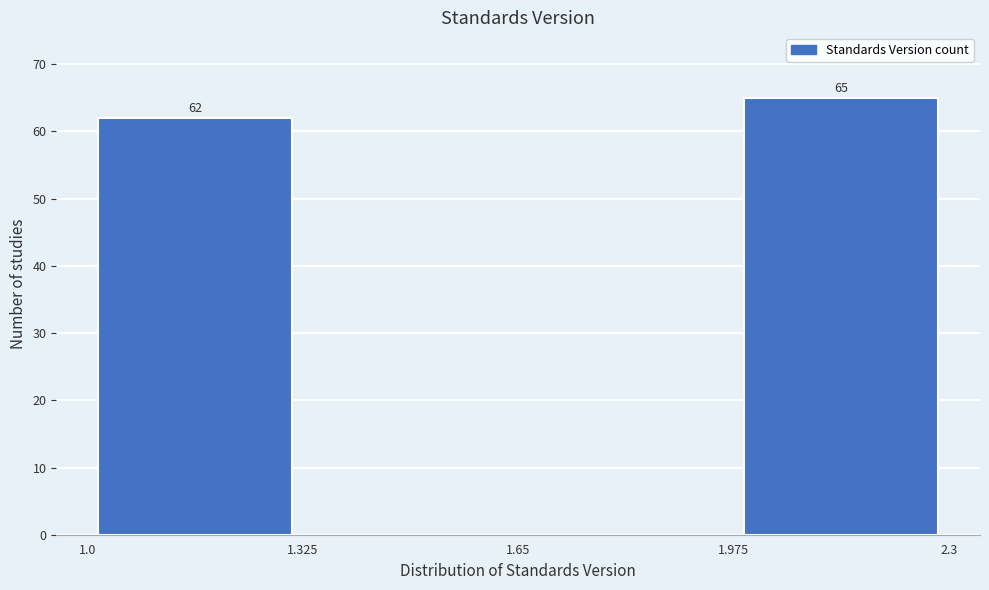

Over which range of the x-axis is the bar tallest?

1.975 to 2.3